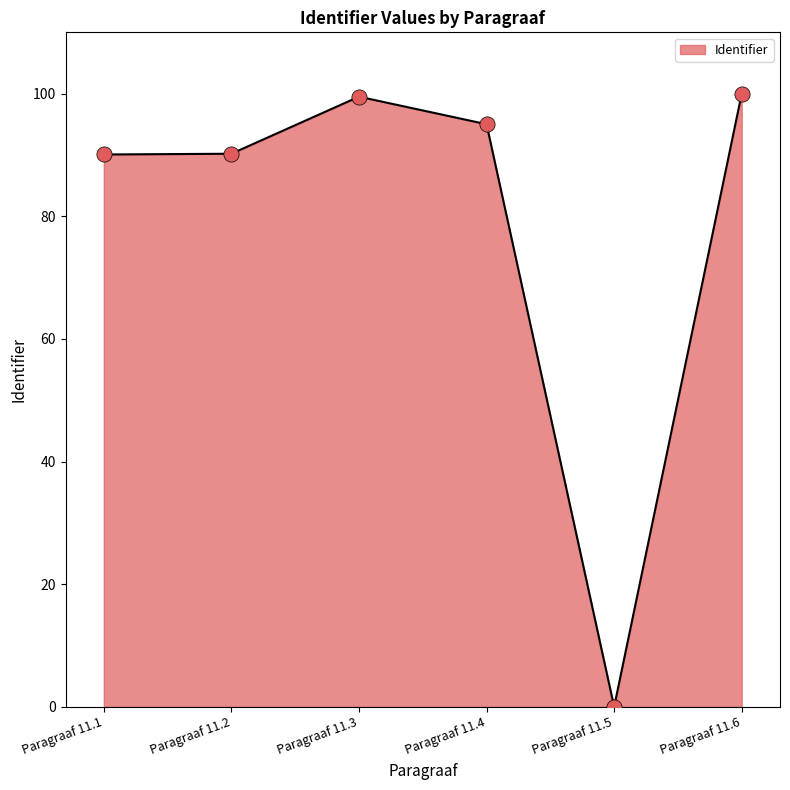

Approximately how many times larger is the value at Paragraaf 11.1 compared to Paragraaf 11.6?

0.9